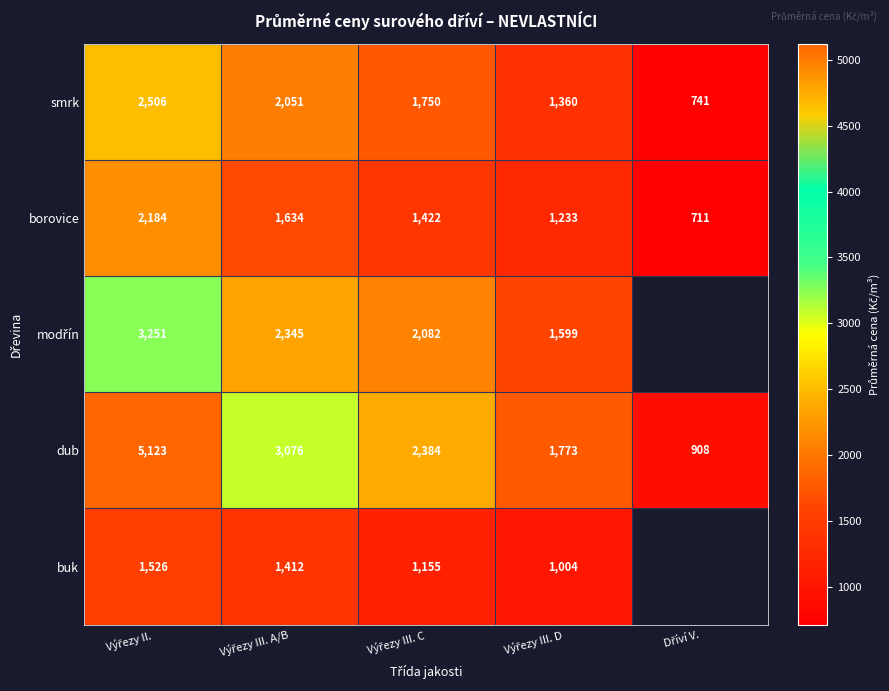

What is the sum of all borovice values?

7184